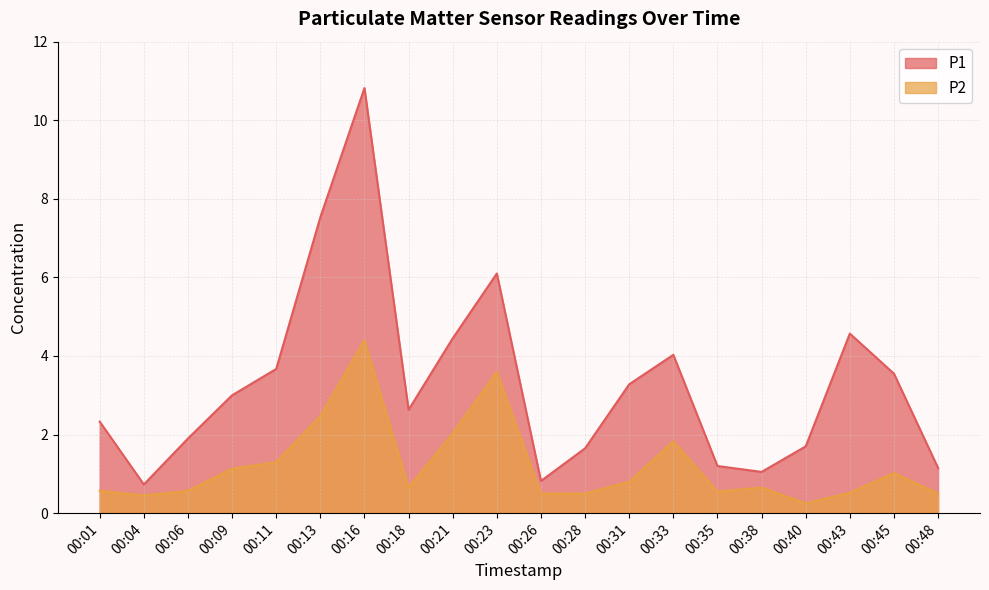

At which category is the sum across all series the highest?

00:16